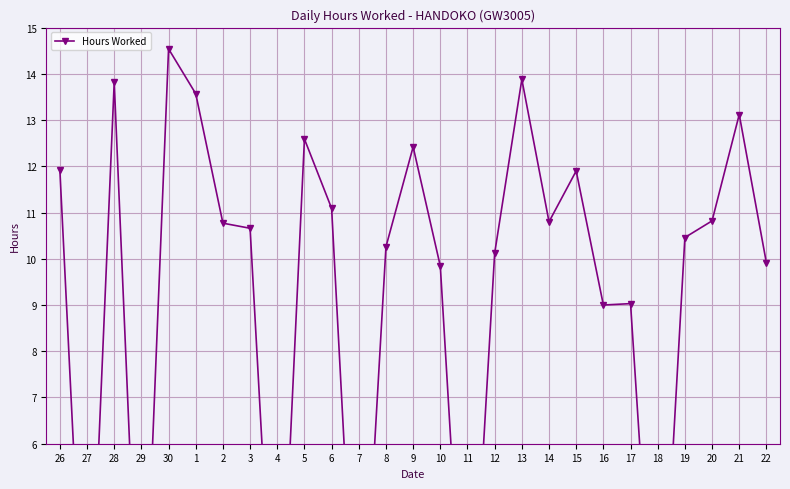

At which label does the data first exceed 10?

26